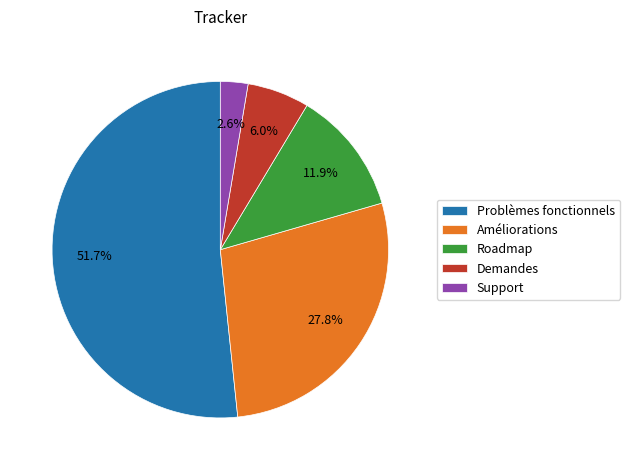

What is the smallest slice in the pie chart?

Support